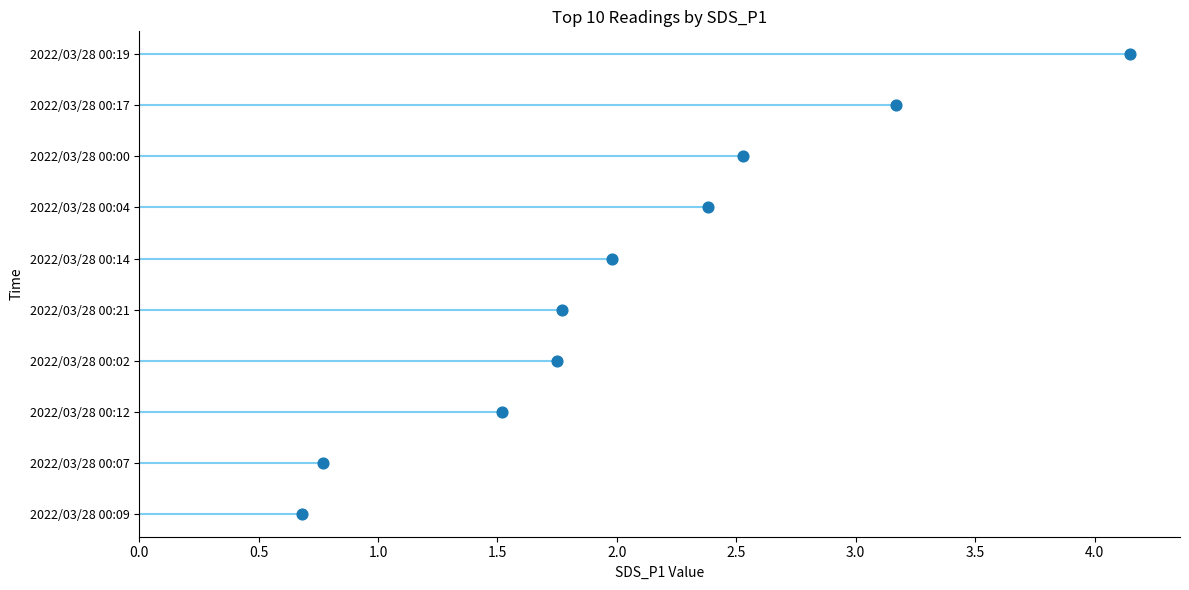

What is the change in value from 1.0 to 1.5?

+1